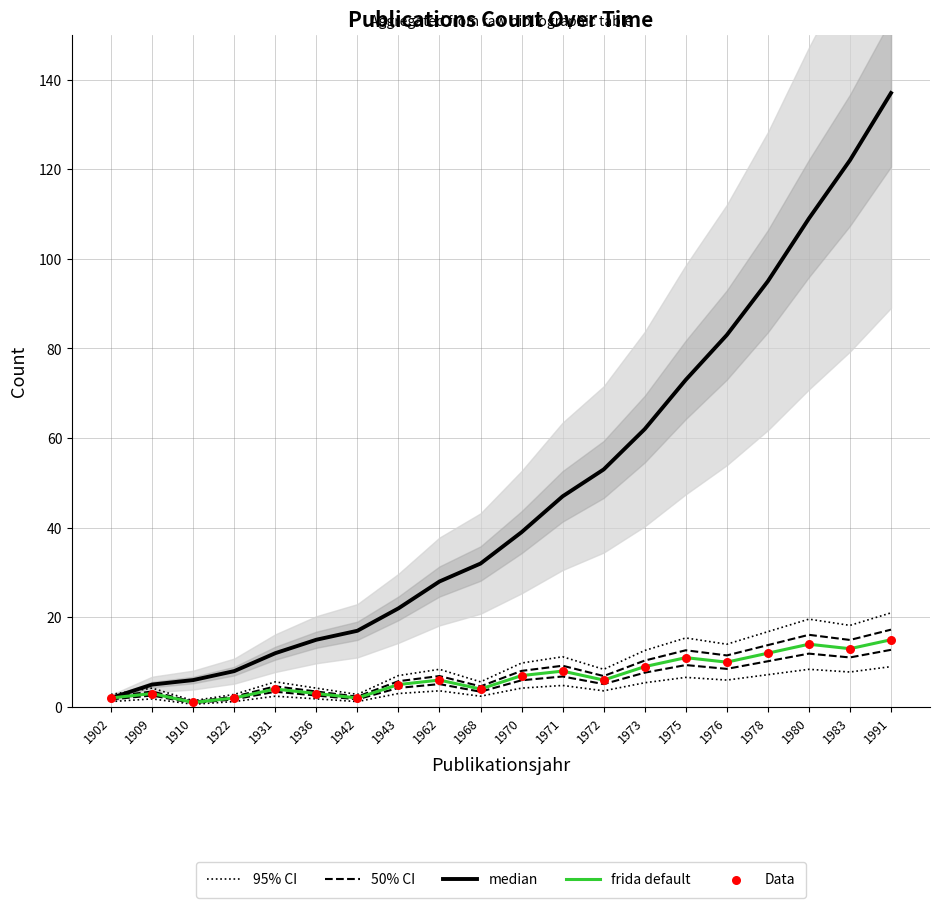

At how many categories does at least one series exceed 24?

12